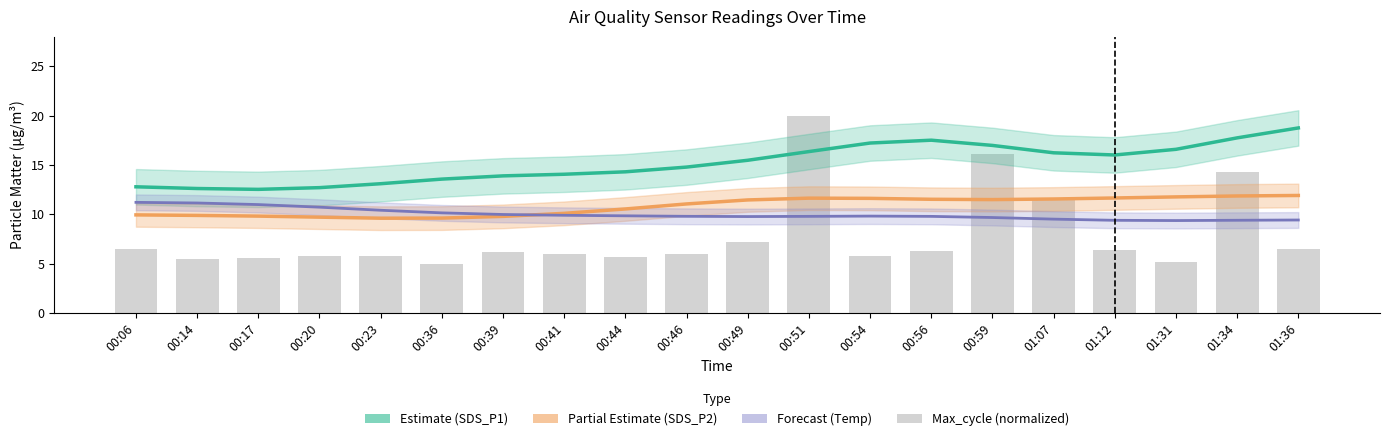

What is the approximate value of SDS_P1 (Estimate) at 00:36?

13.6